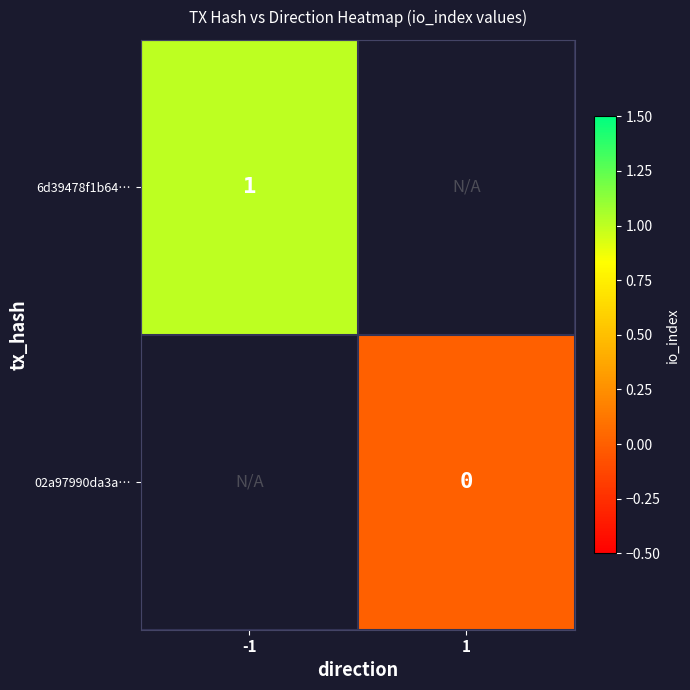

Is the value of 6d39478f1b64… at -1 greater than the value of 02a97990da3a… at 1?

Yes